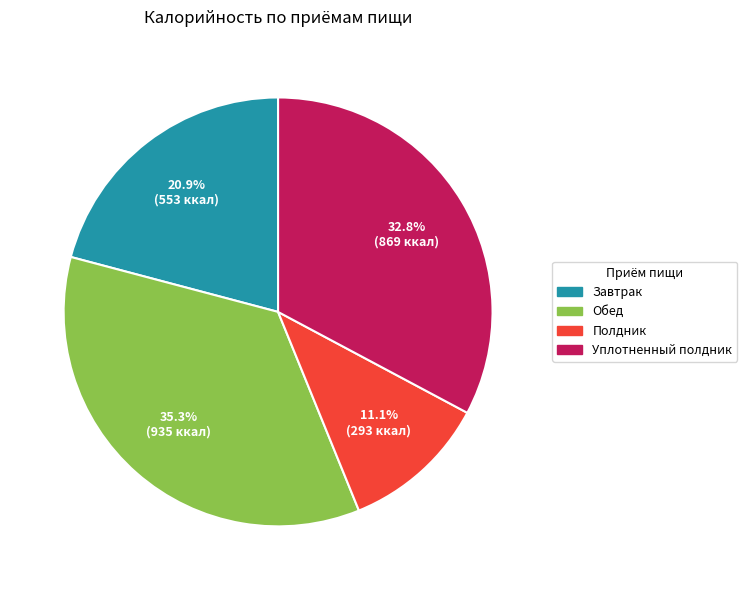

Does any single category account for the majority?

No